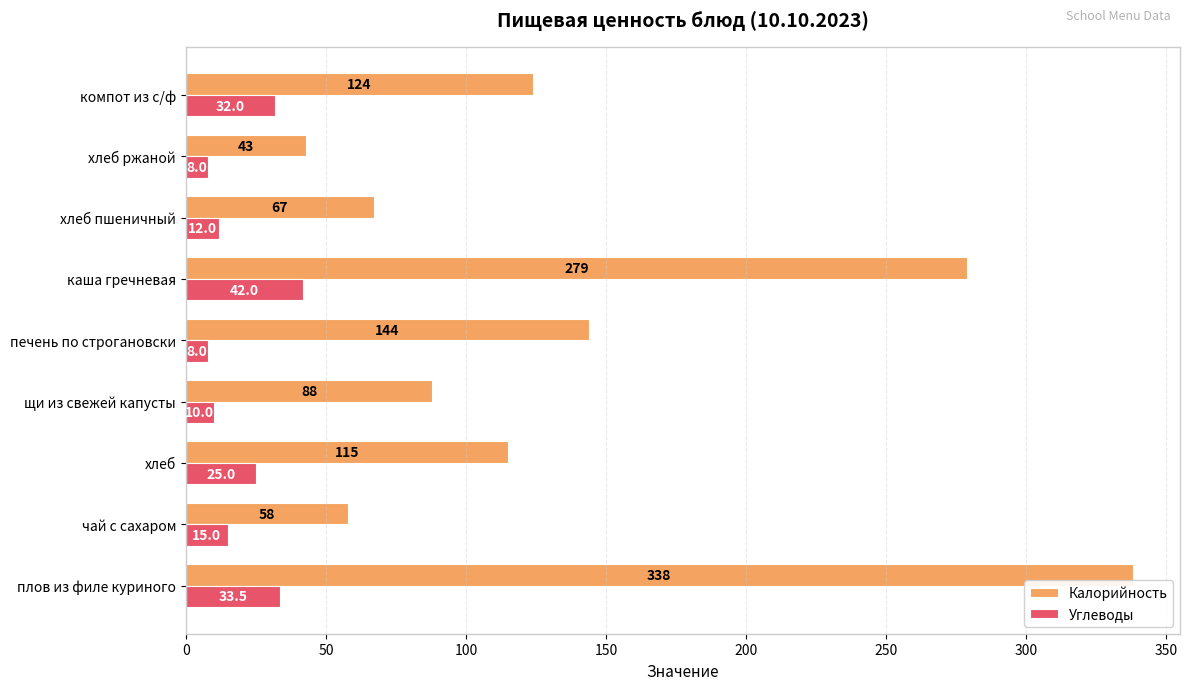

What is the difference between the highest and lowest values at хлеб ржаной?

35.0